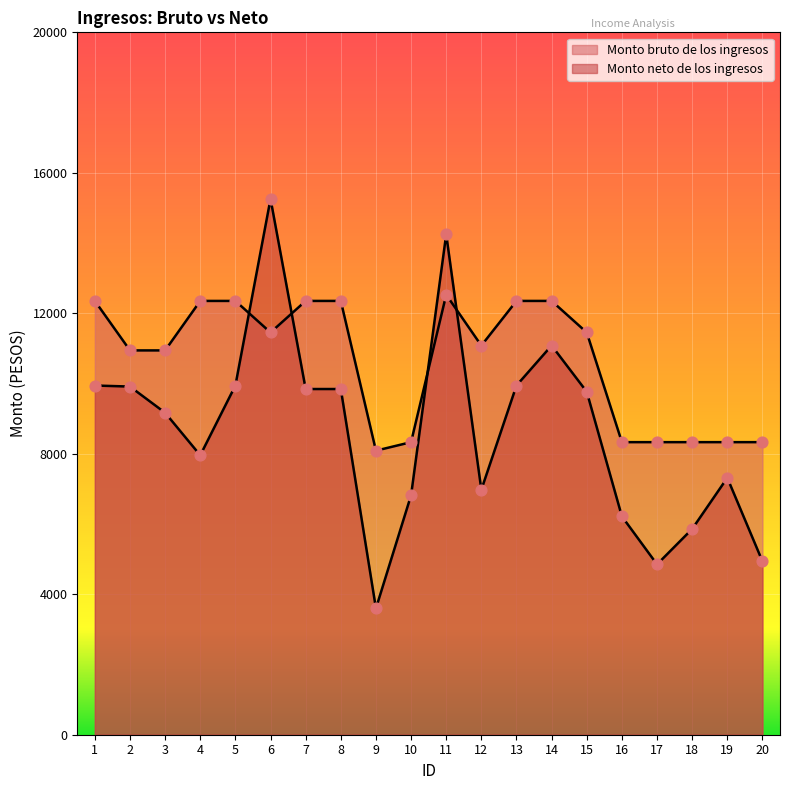

Which series reaches the maximum Y coordinate?

Monto neto de los ingresos